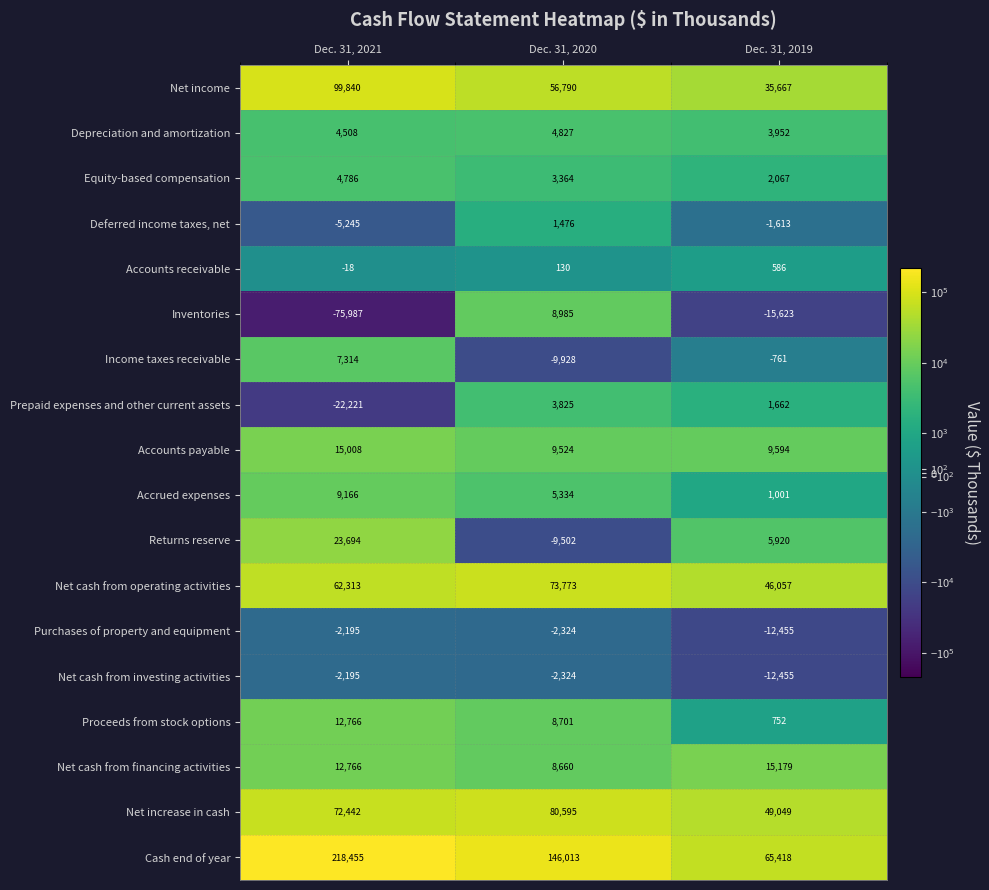

Which series has the largest total across all categories?

Cash end of year